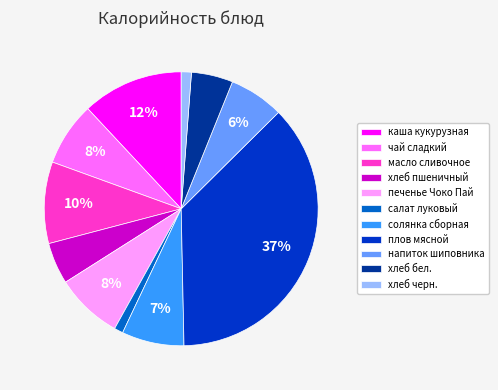

To the nearest percent, what is the difference between the largest and smallest slice percentages?

36%